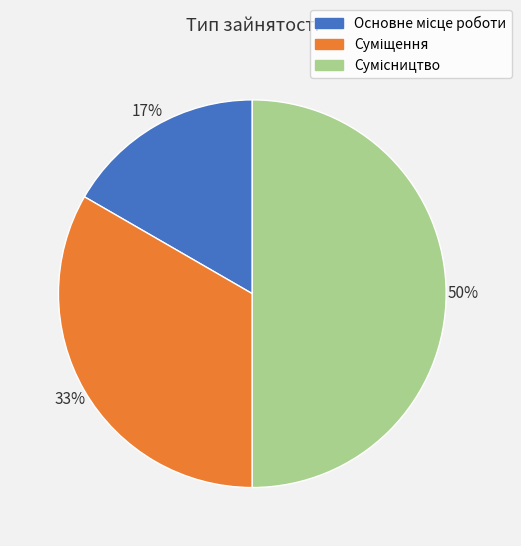

To the nearest percent, what is the average slice percentage?

33%